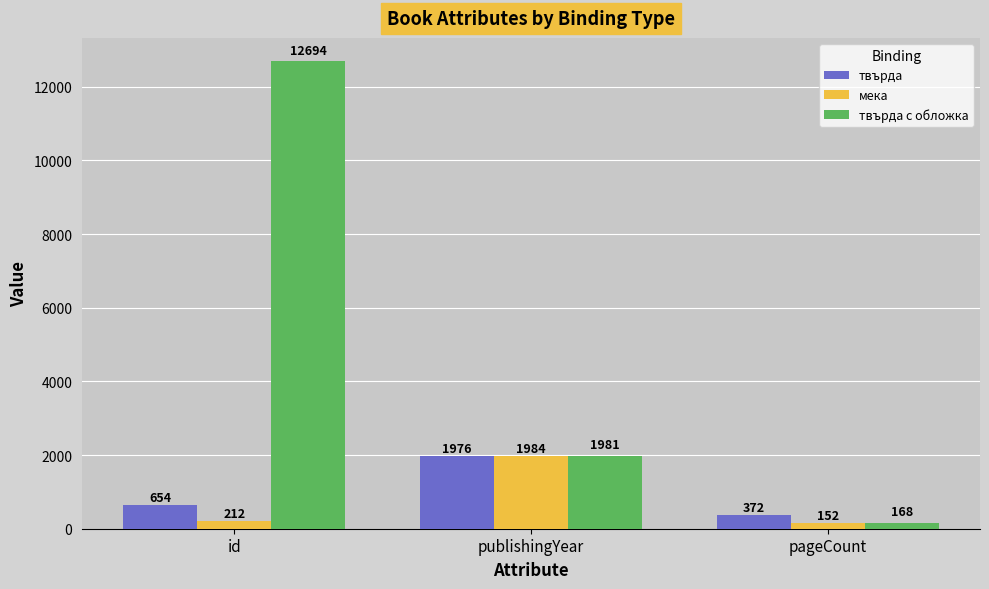

What is the spread (max minus min) of values at id?

12482